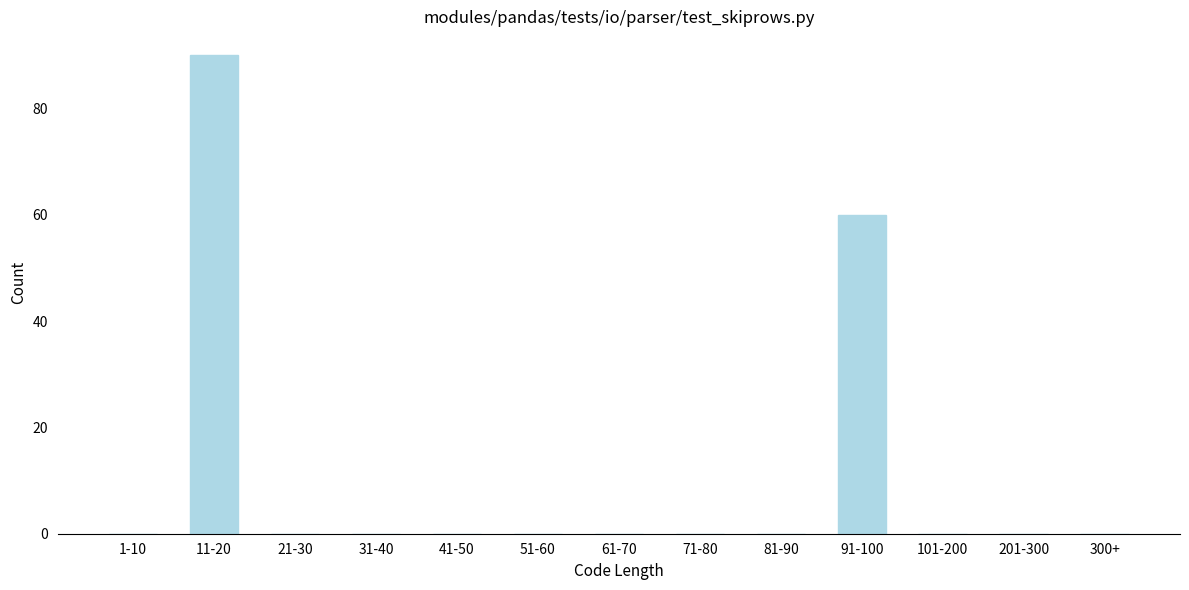

Reading right to left, extract all data points from this chart.

300+=0	201-300=0	101-200=0	91-100=60	81-90=0	71-80=0	61-70=0	51-60=0	41-50=0	31-40=0	21-30=0	11-20=90	1-10=0